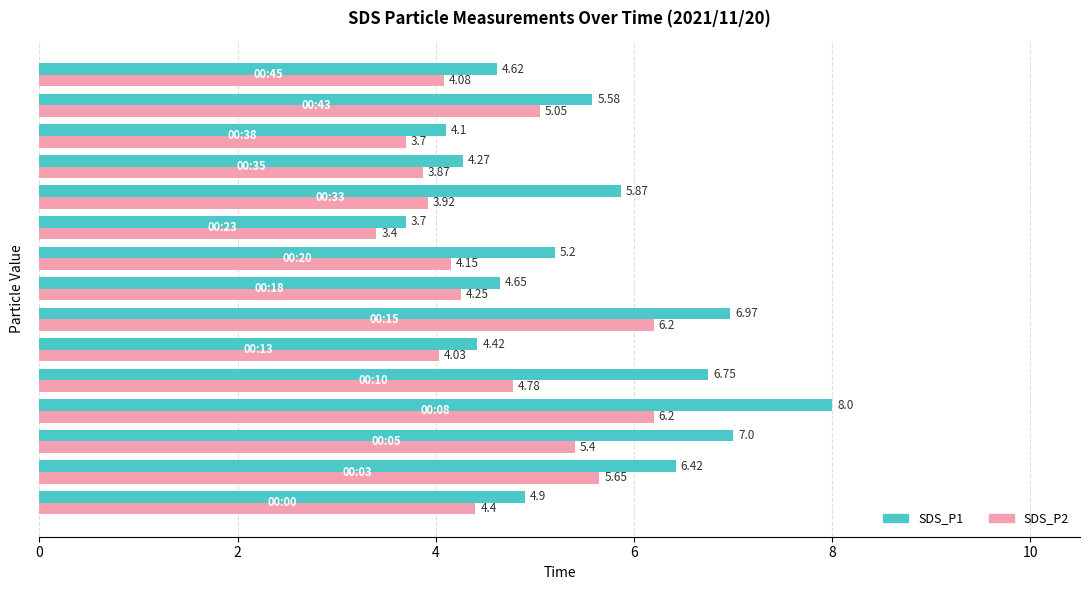

What is the maximum value shown in the chart?

8.0